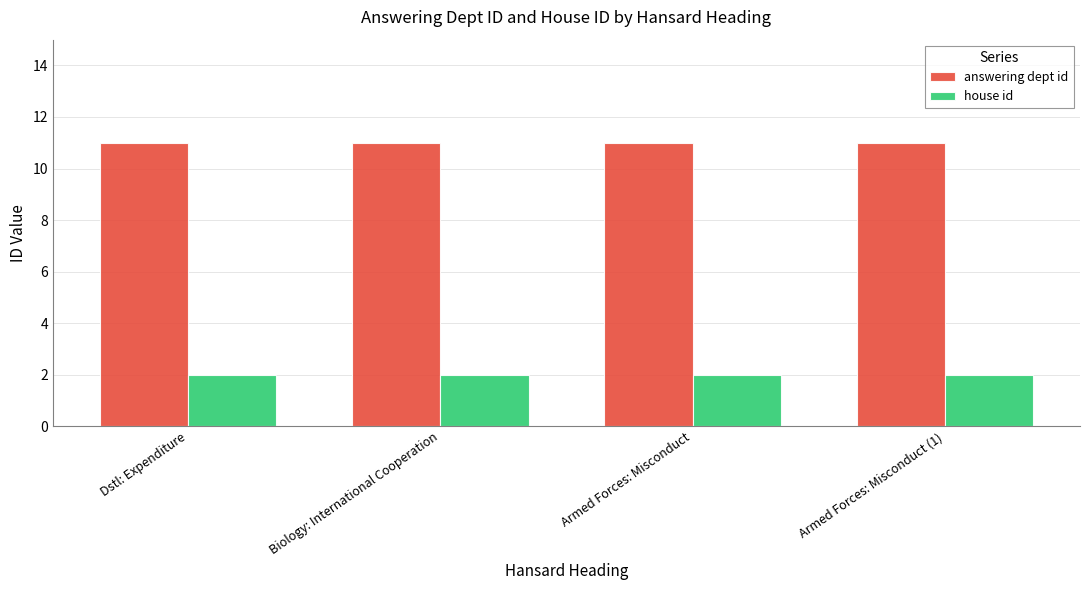

Are the bars horizontal?

No